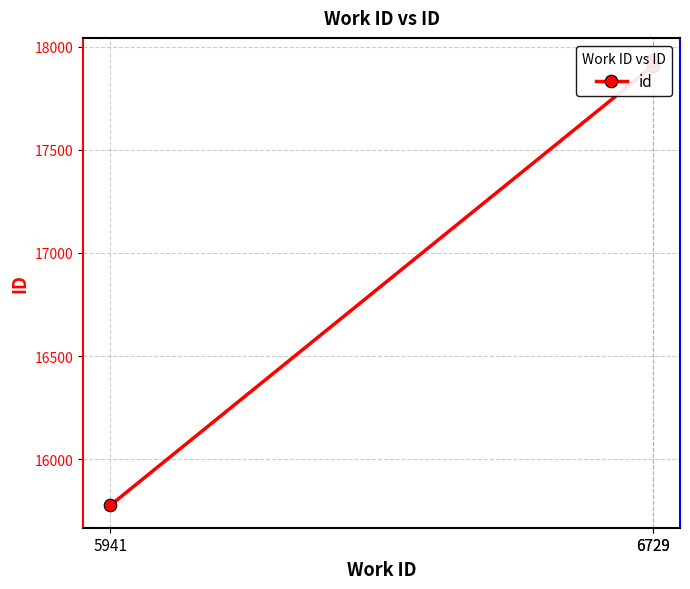

What is the value of the 1st point from the left?

15777